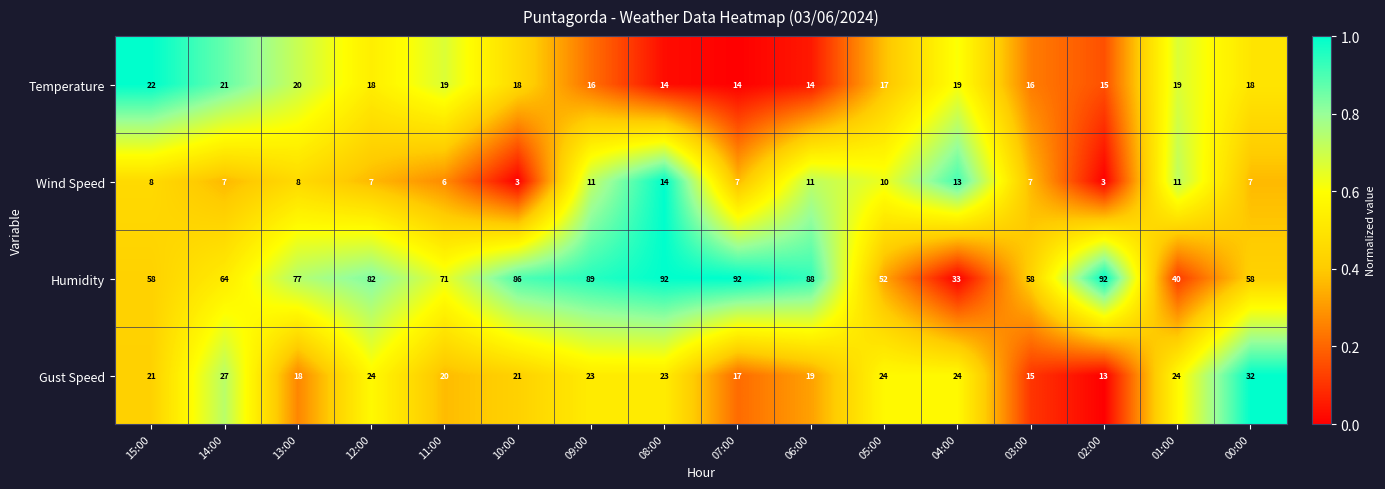

What is the greatest value displayed?

92